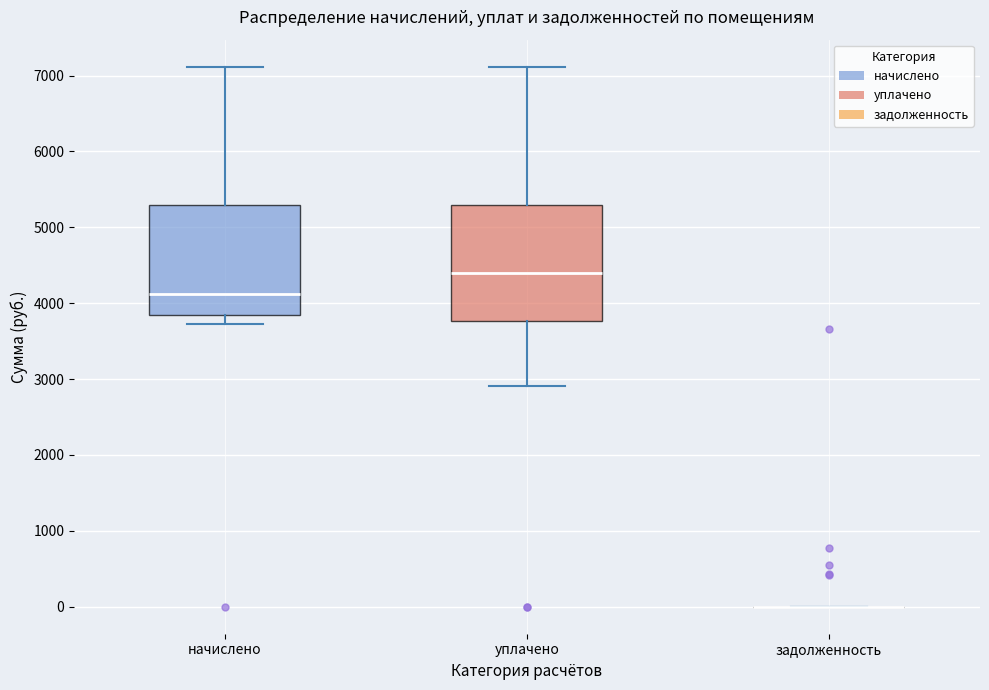

Reading left to right, transcribe this box plot: for each box, give where its median line is, the range the box spans, and where its two whiskers end, as read against the y-axis. The values are not printed on the chart, so give them approximately, as read against the axis.

начислено: median 4100, box 3900 to 5300, whiskers 3700 to 7100
уплачено: median 4400, box 3800 to 5300, whiskers 2900 to 7100
задолженность: box collapsed to a line at 0, whiskers 0 to 0